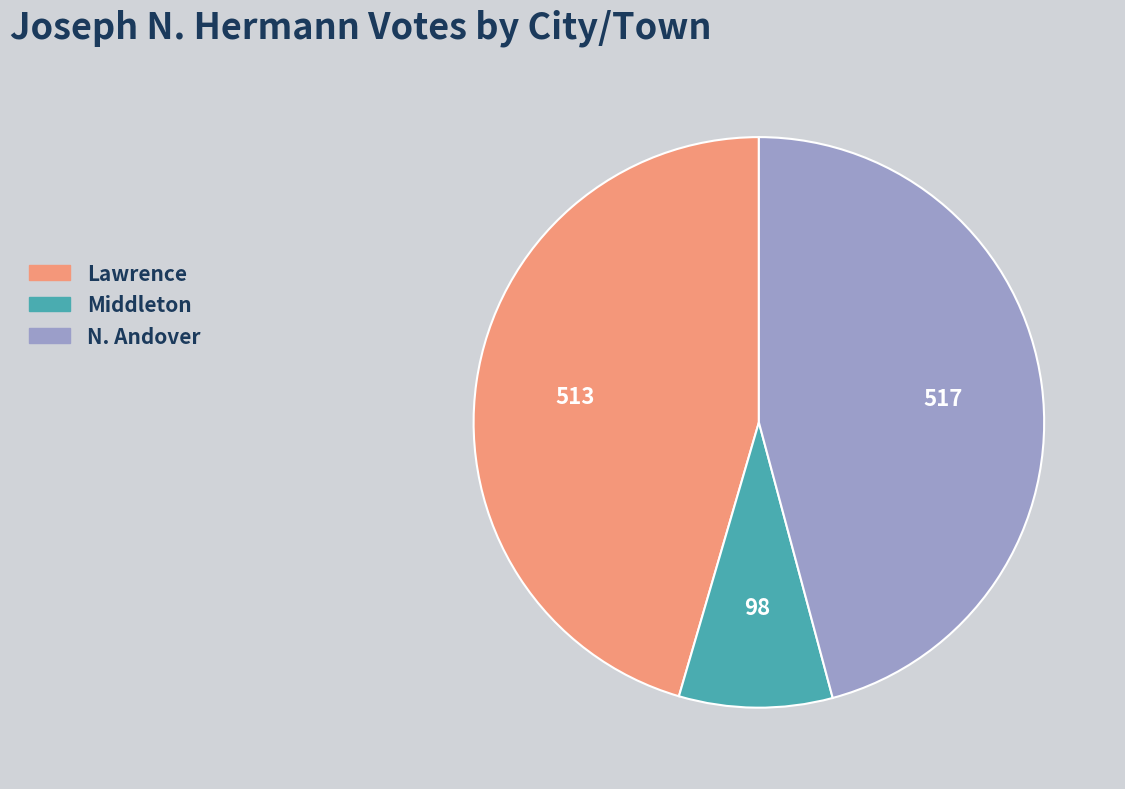

The Lawrence slice represents 51% of the pie. True or false?

False